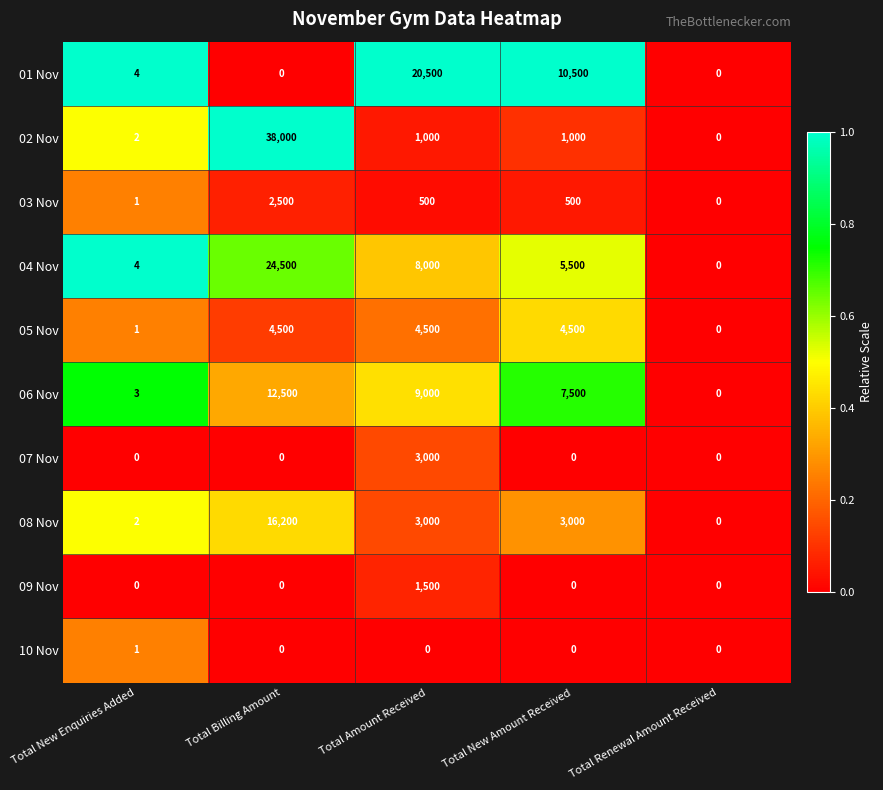

Count the number of categories in the chart.

5